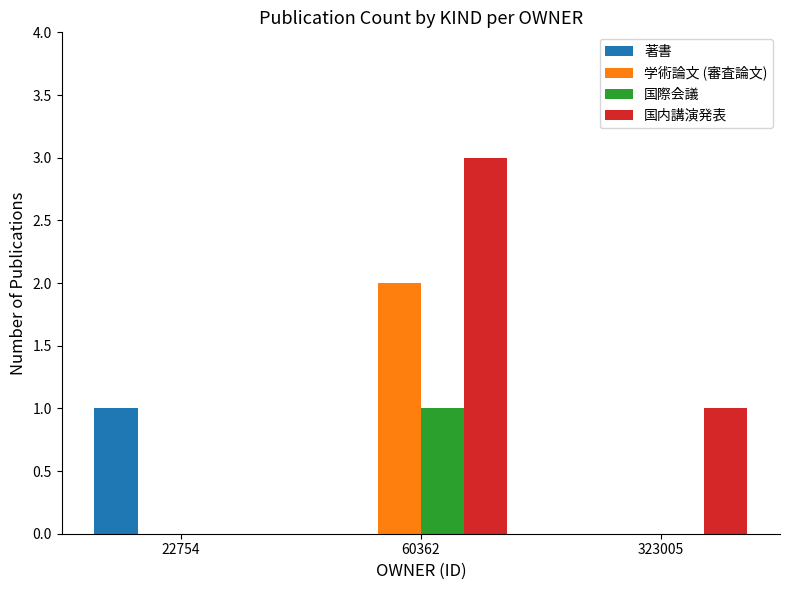

Reading left to right, list all the values displayed in this chart.

著書: 22754=1	60362=0	323005=0
学術論文 (審査論文): 22754=0	60362=2	323005=0
国際会議: 22754=0	60362=1	323005=0
国内講演発表: 22754=0	60362=3	323005=1